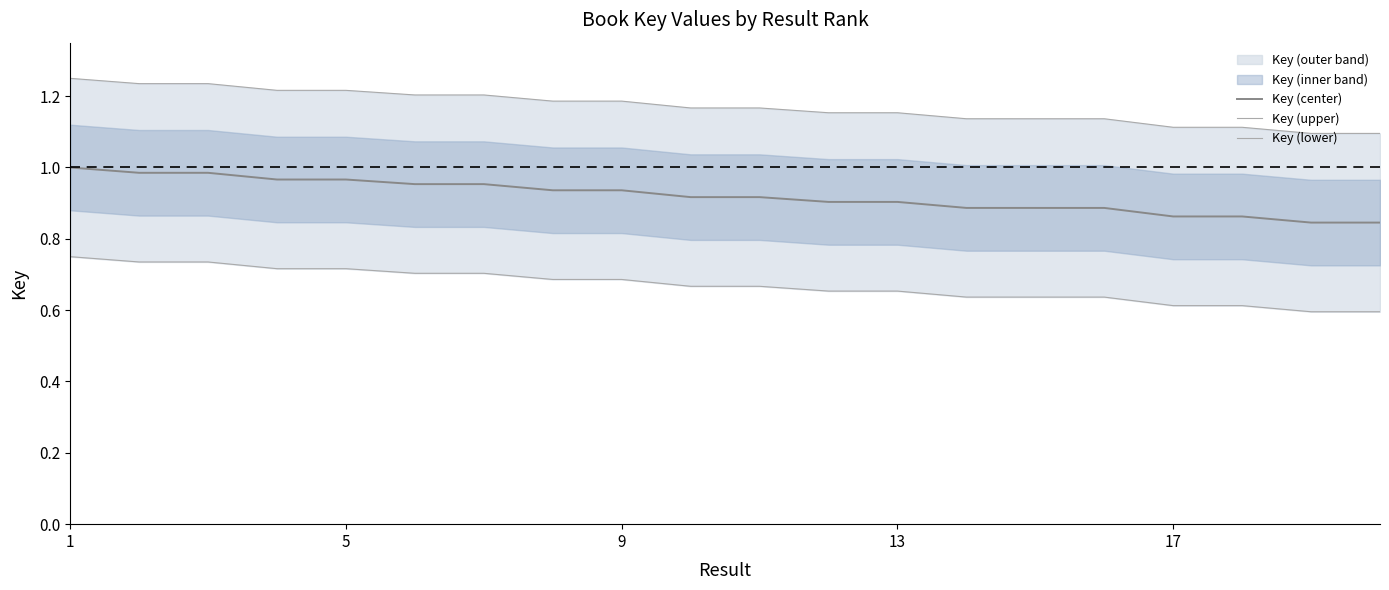

True or false: Key (center) has a value of 0.5 at 5.

False